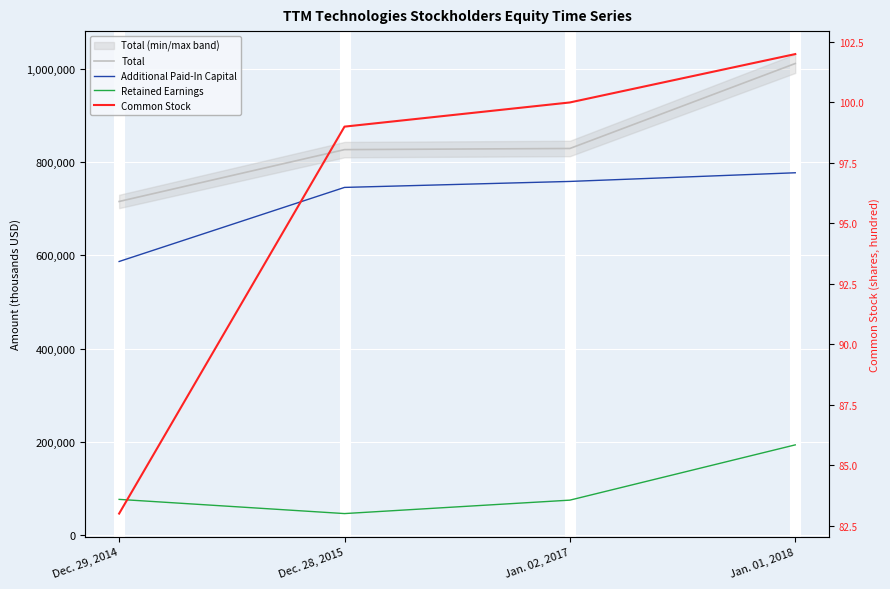

List the series in order of their peak value, highest first.

Total, Additional Paid-In Capital, Retained Earnings, Common Stock